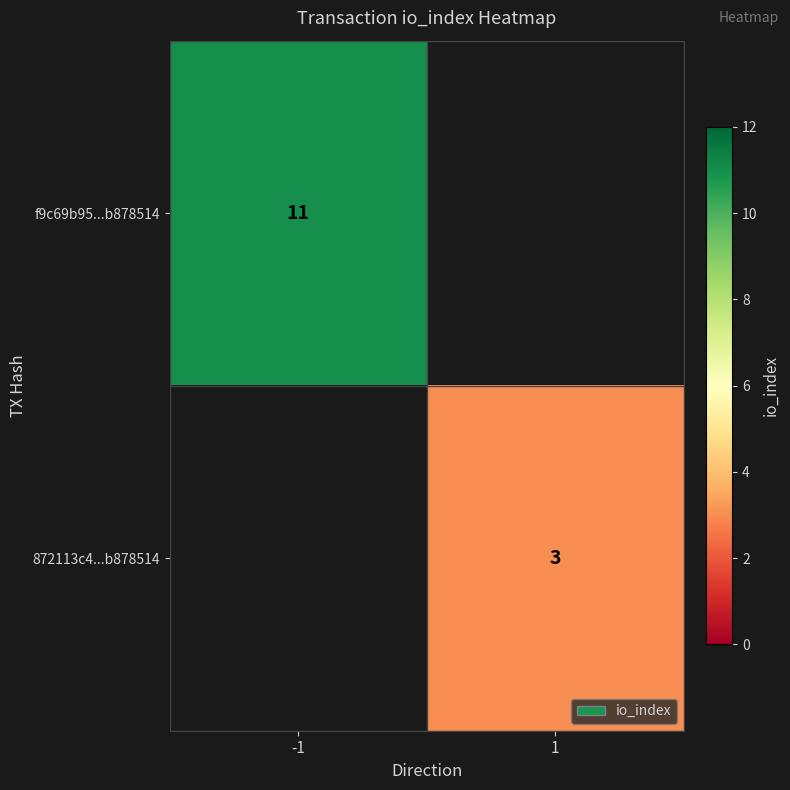

Is the value of f9c69b95...b878514 at -1 greater than the value of 872113c4...b878514 at 1?

Yes